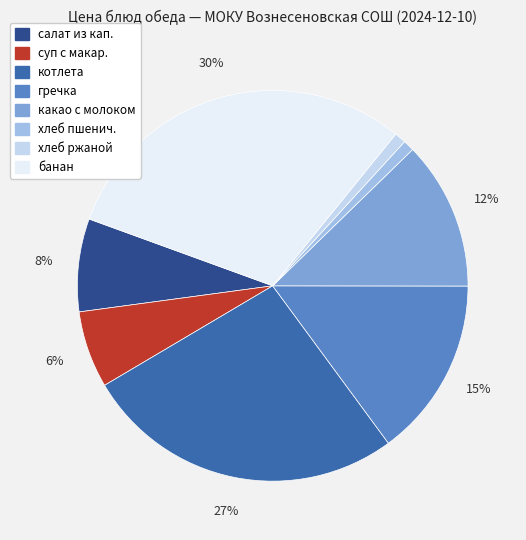

To the nearest percent, what is the average slice percentage?

12%